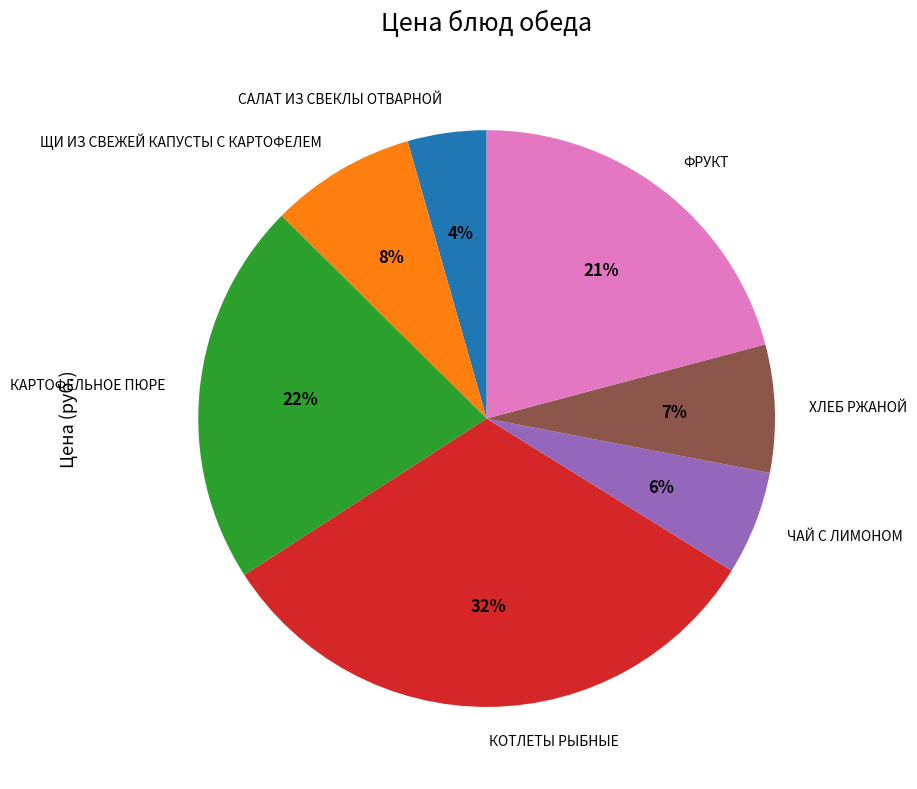

The ХЛЕБ РЖАНОЙ slice represents 7% of the pie. True or false?

True